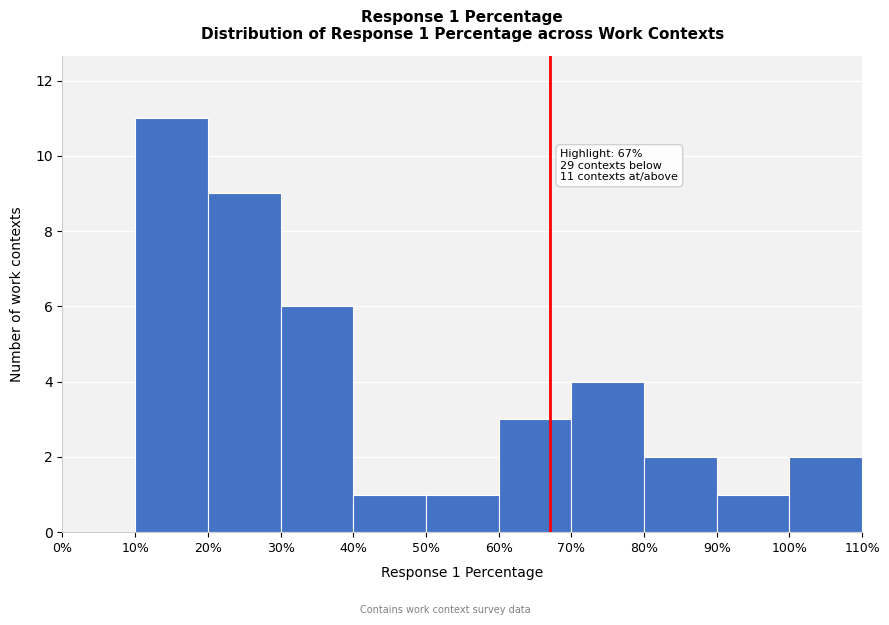

Which range on the x-axis has the tallest bar?

10% to 20%